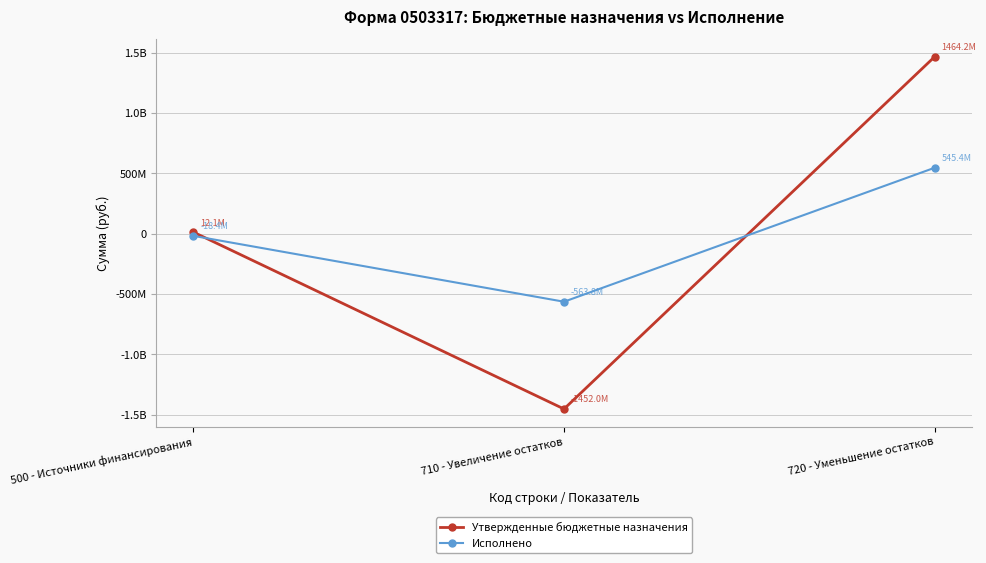

The value of Утвержденные бюджетные назначения at 500 - Источники финансирования is 17085035.5. True or false?

False